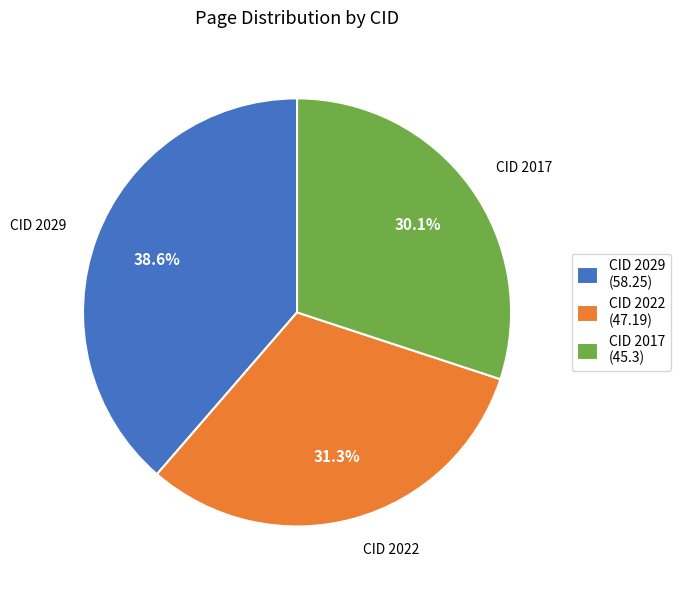

Approximately how many times larger is the value at CID 2029 compared to CID 2017?

1.3